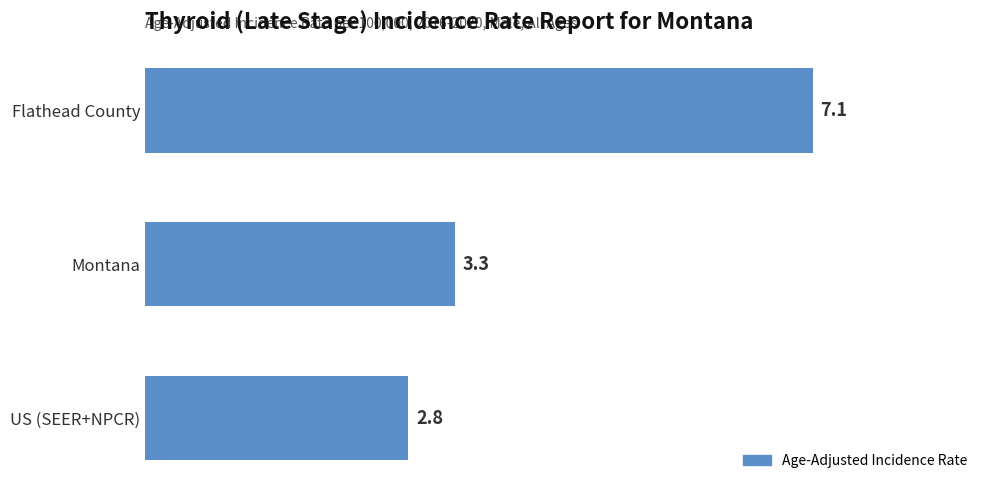

At which category does the chart reach its peak across all series?

Flathead County